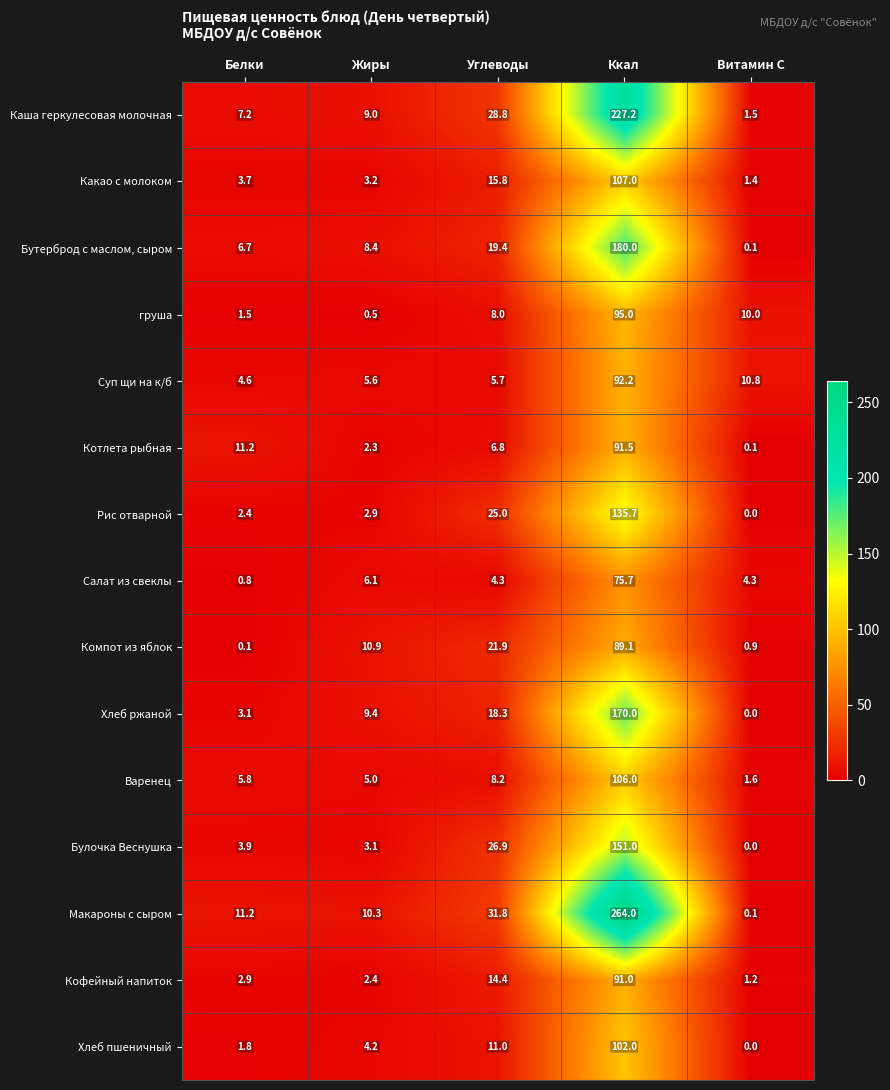

What is the spread (max minus min) of values at Белки?

11.1